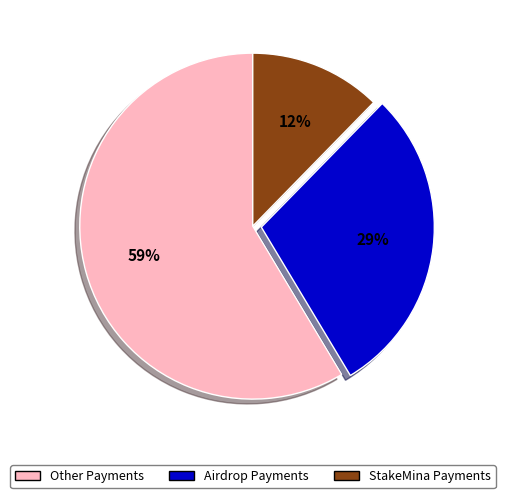

Rank the categories by value from lowest to highest.

StakeMina Payments, Airdrop Payments, Other Payments